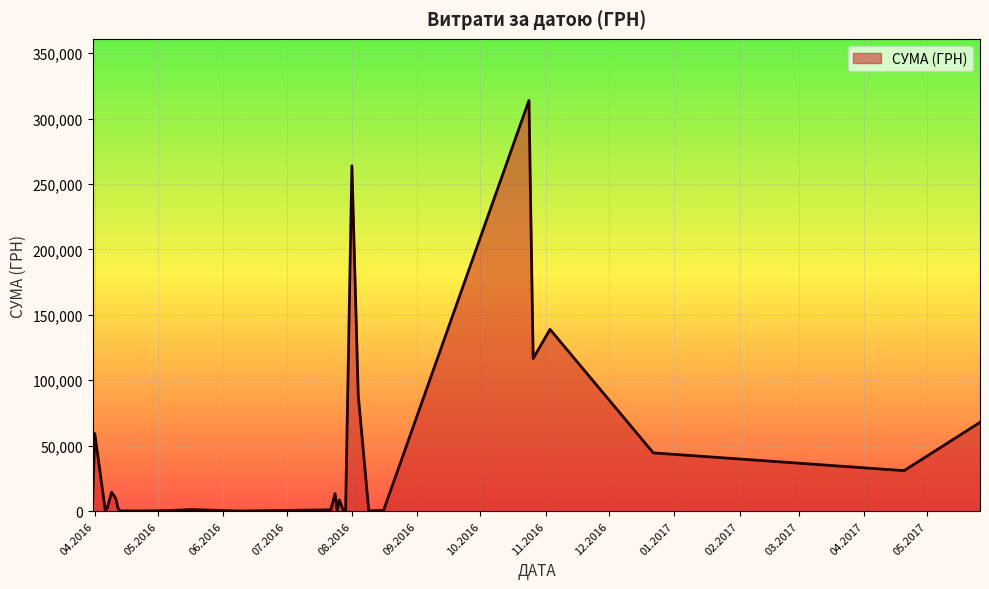

What is the difference between the maximum and minimum values?

313695.8